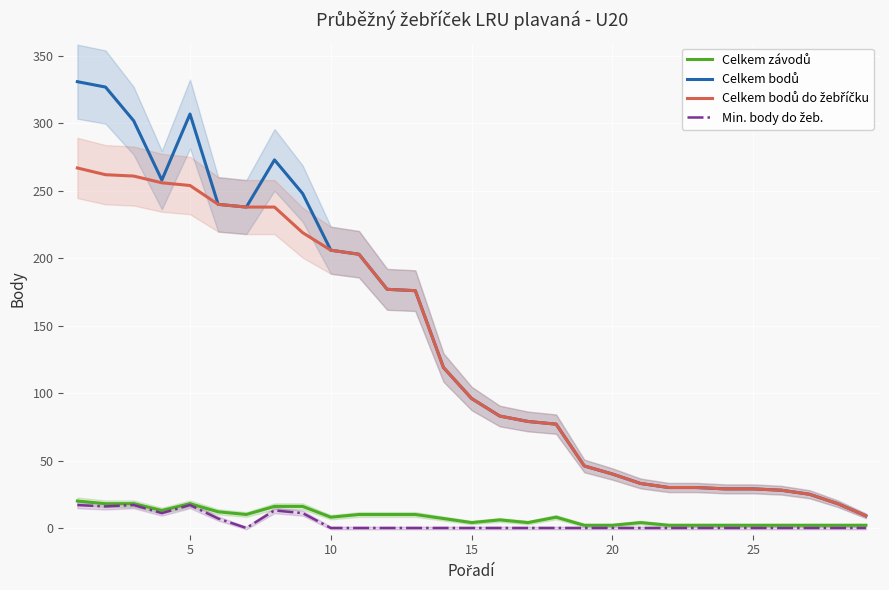

True or false: Celkem bodů do žebříčku and Min. body do žeb. intersect in this chart.

False